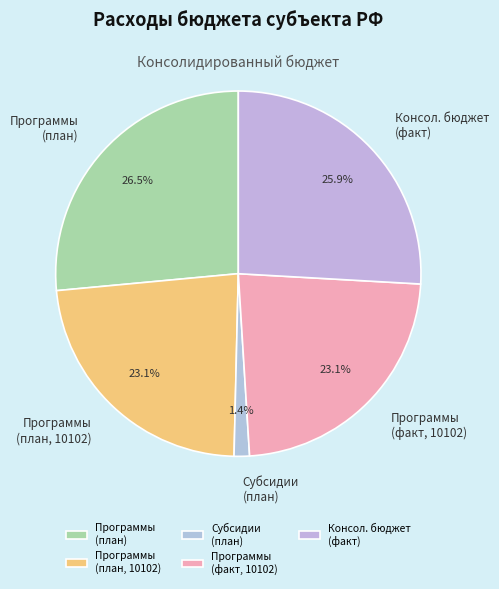

Is Консол. бюджет (факт) the majority of the pie?

No